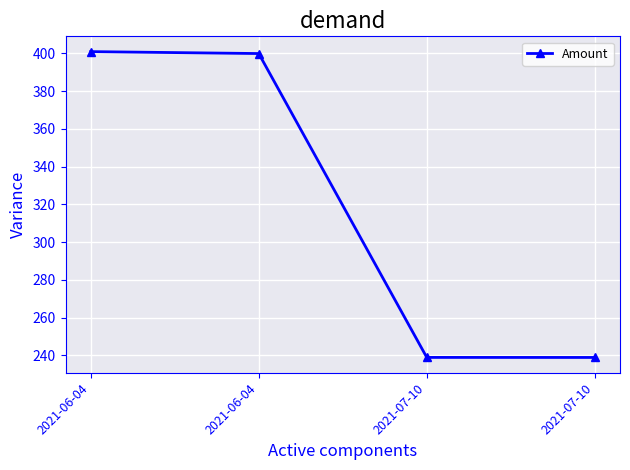

What is the value of the 1st point from the left?

400.9